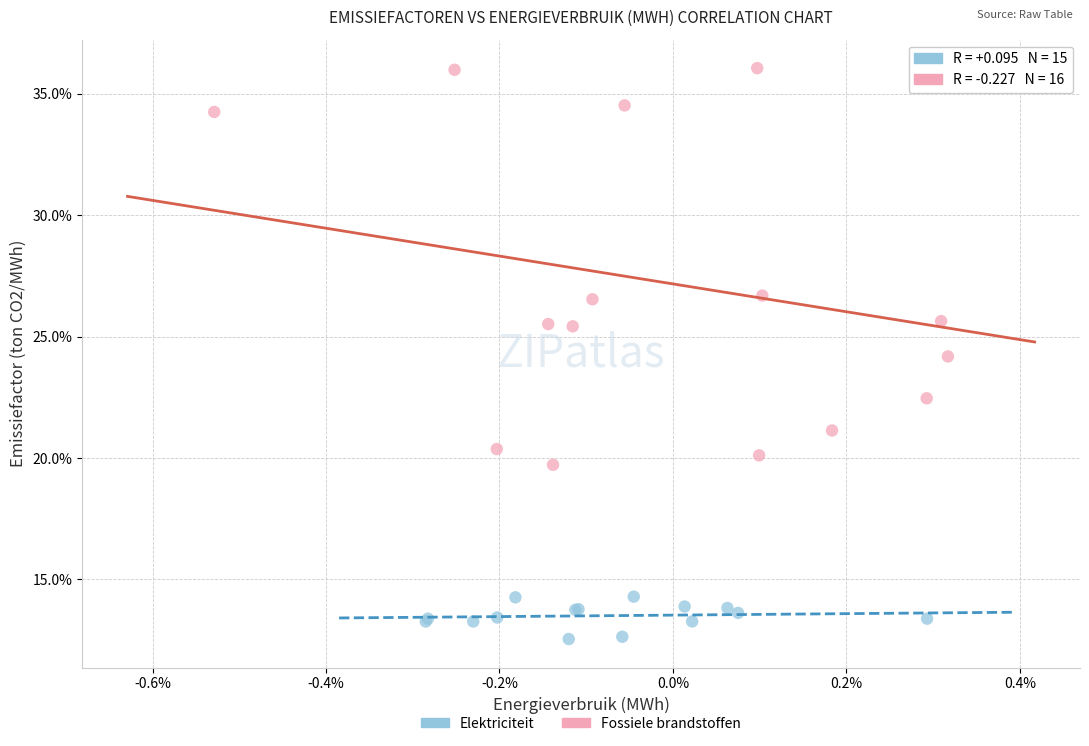

Which series has the largest Y range (max minus min)?

Fossiele brandstoffen